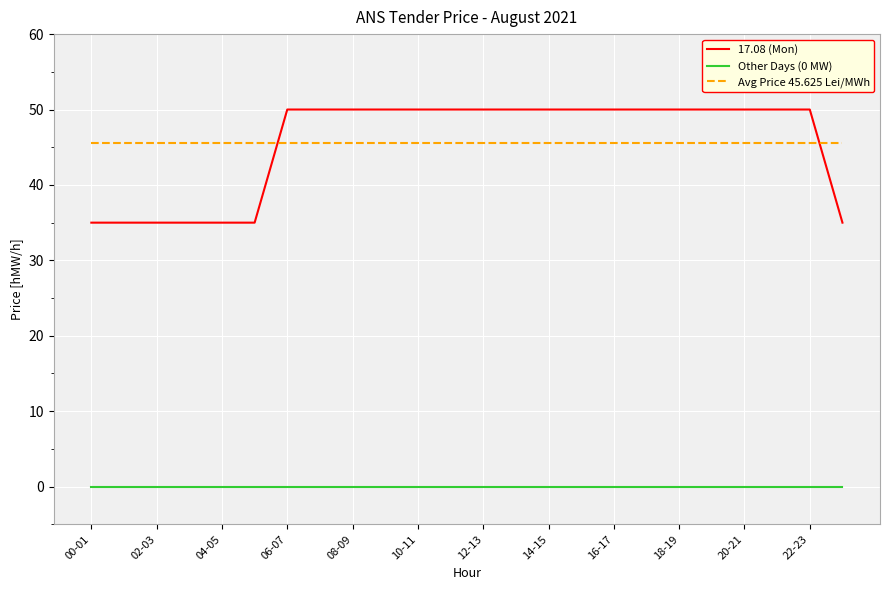

What is the greatest value displayed?

50.0